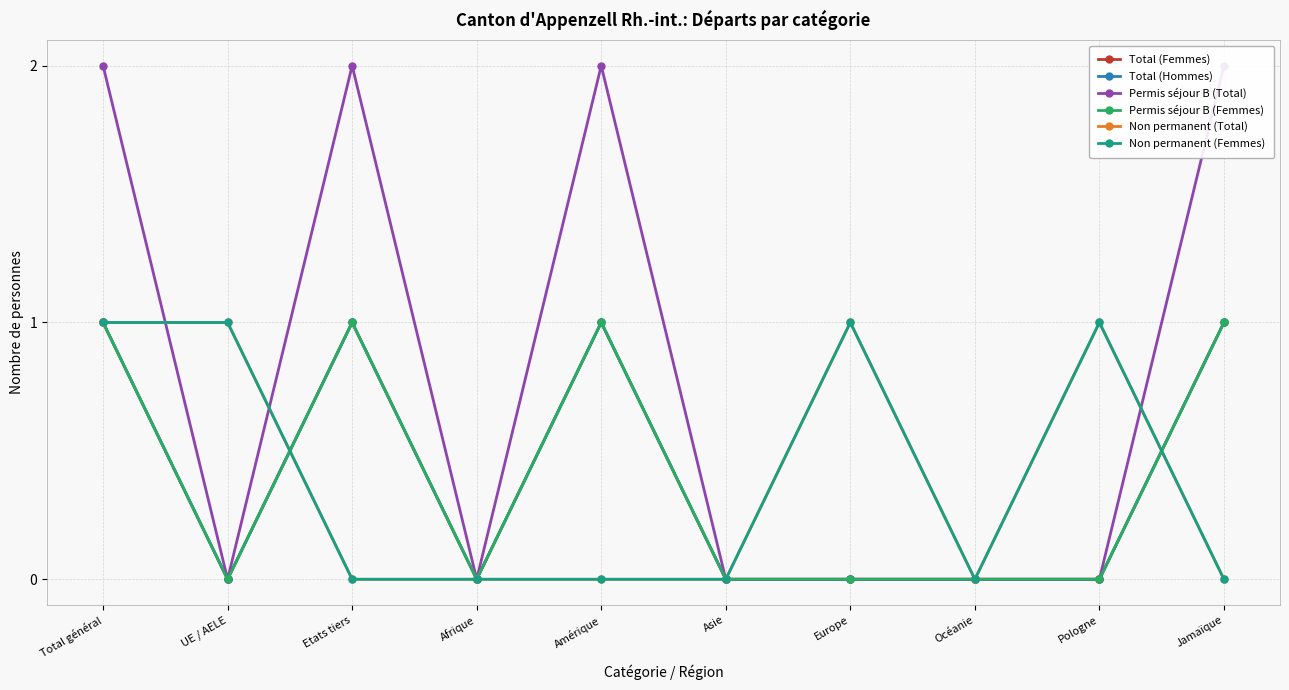

True or false: Permis séjour B (Femmes) has more than 1 interior local peaks.

True